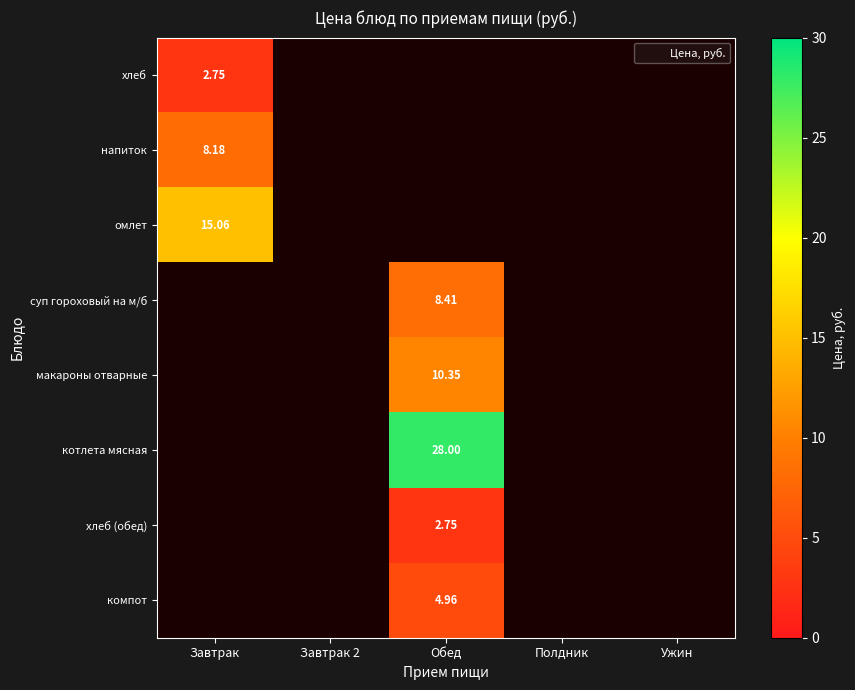

List the series in order of their peak value, highest first.

котлета мясная, омлет, макароны отварные, суп гороховый на м/б, напиток, компот, хлеб, хлеб (обед)